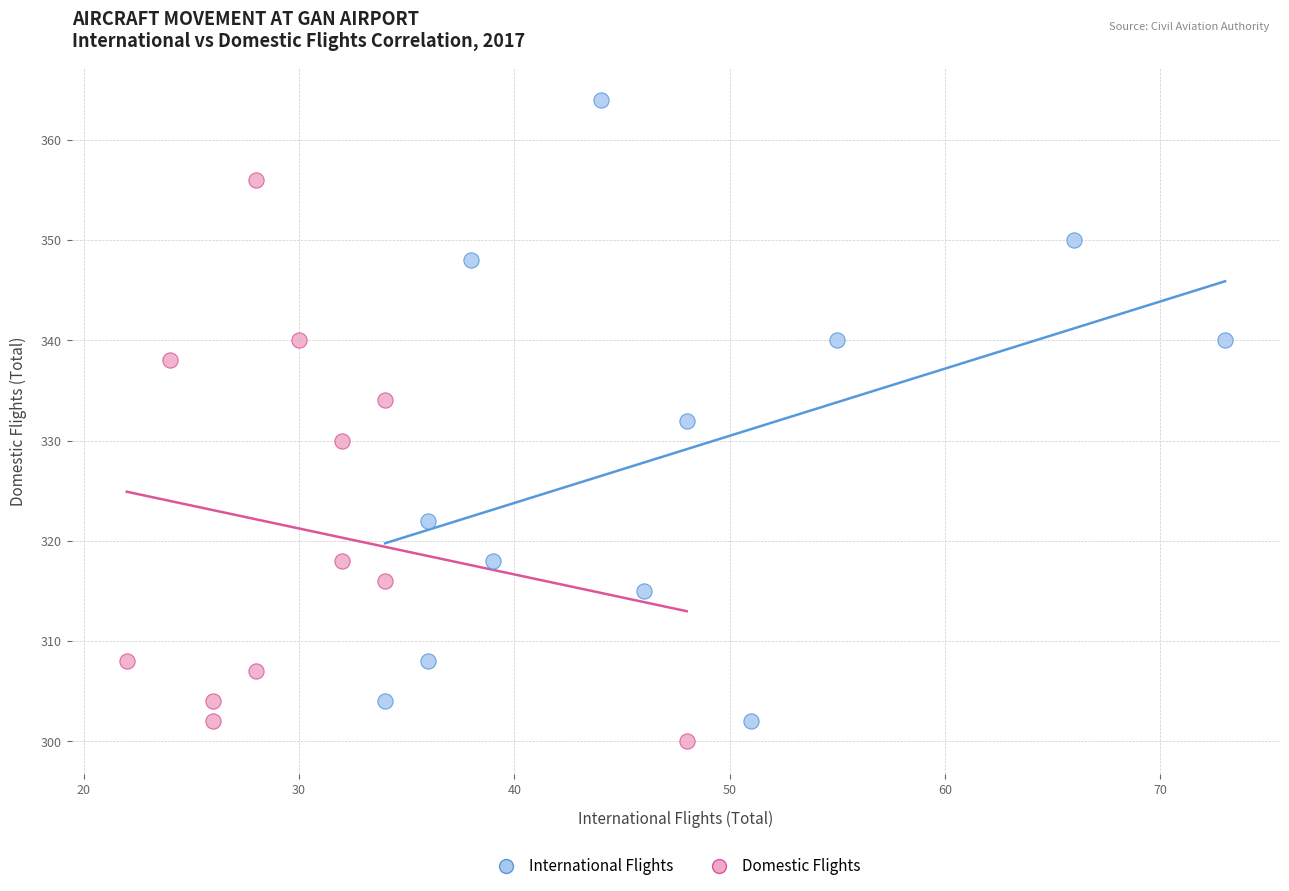

Which series has the largest Y range (max minus min)?

International Flights